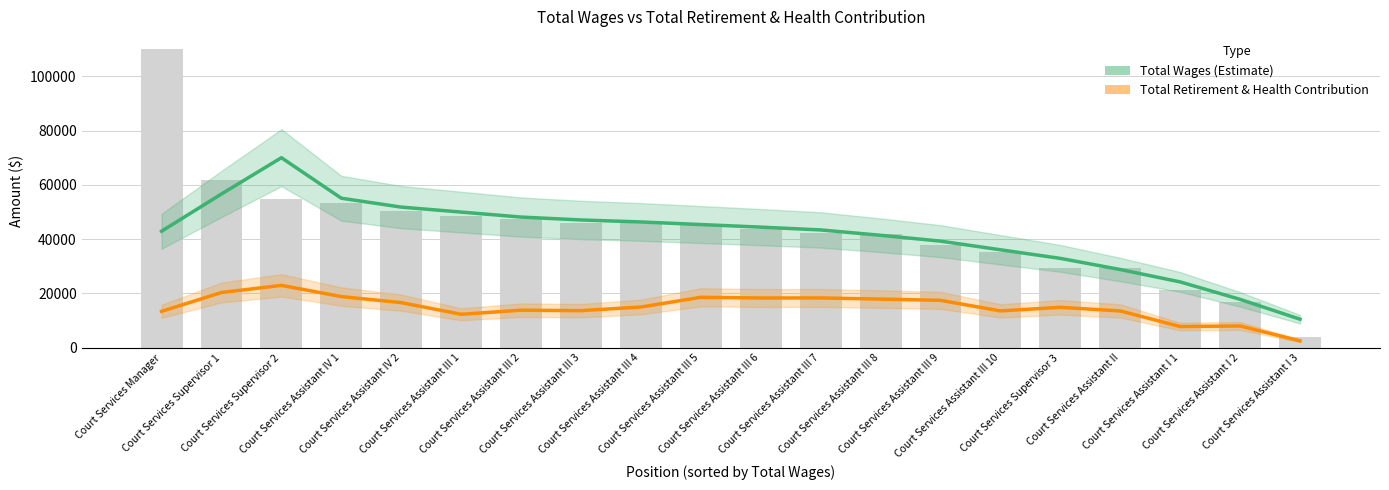

What is the difference between the second highest and minimum values in the Total Wages (Estimate) series?

46142.8